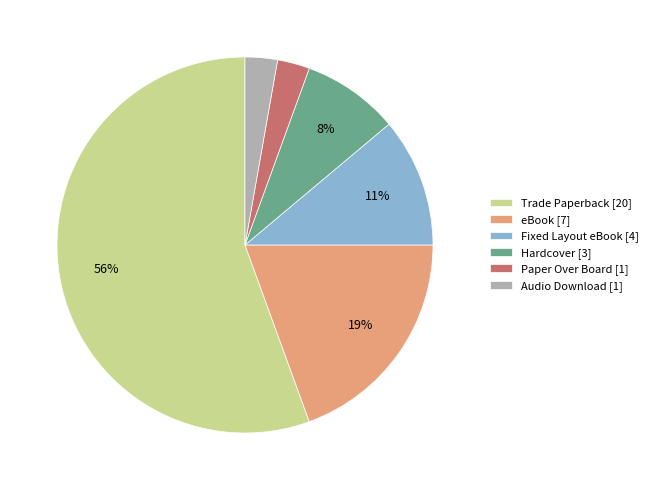

How many segments does this pie chart have?

6